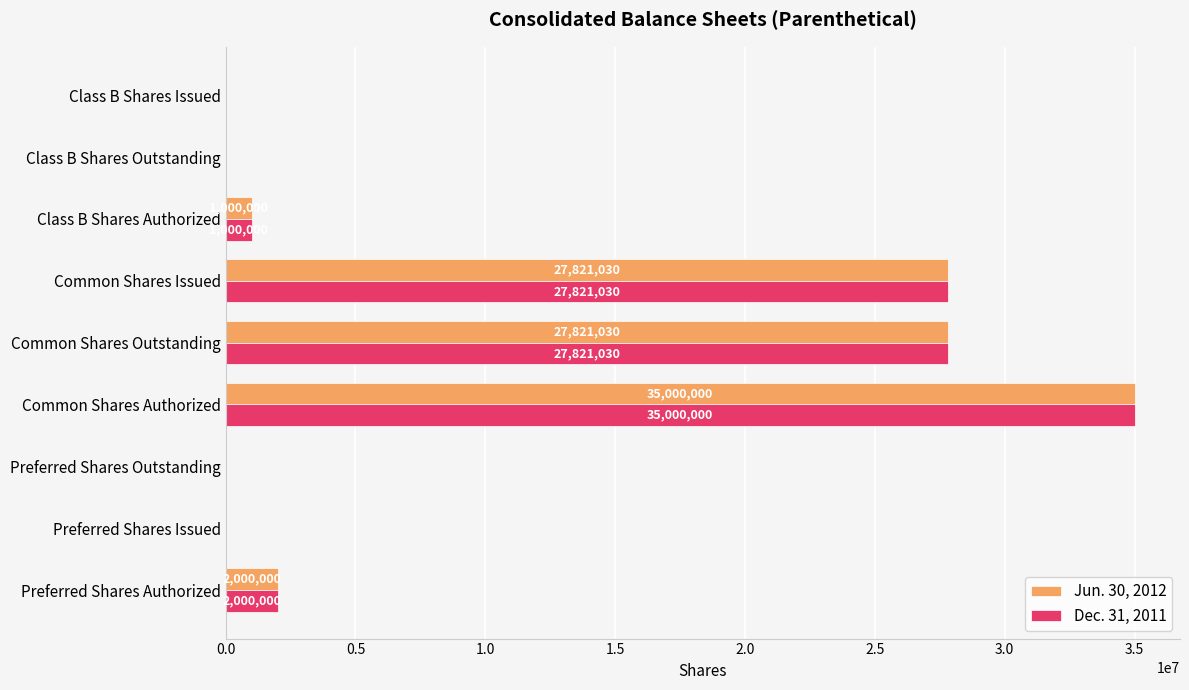

What is the highest value of the Jun. 30, 2012 series?

35000000